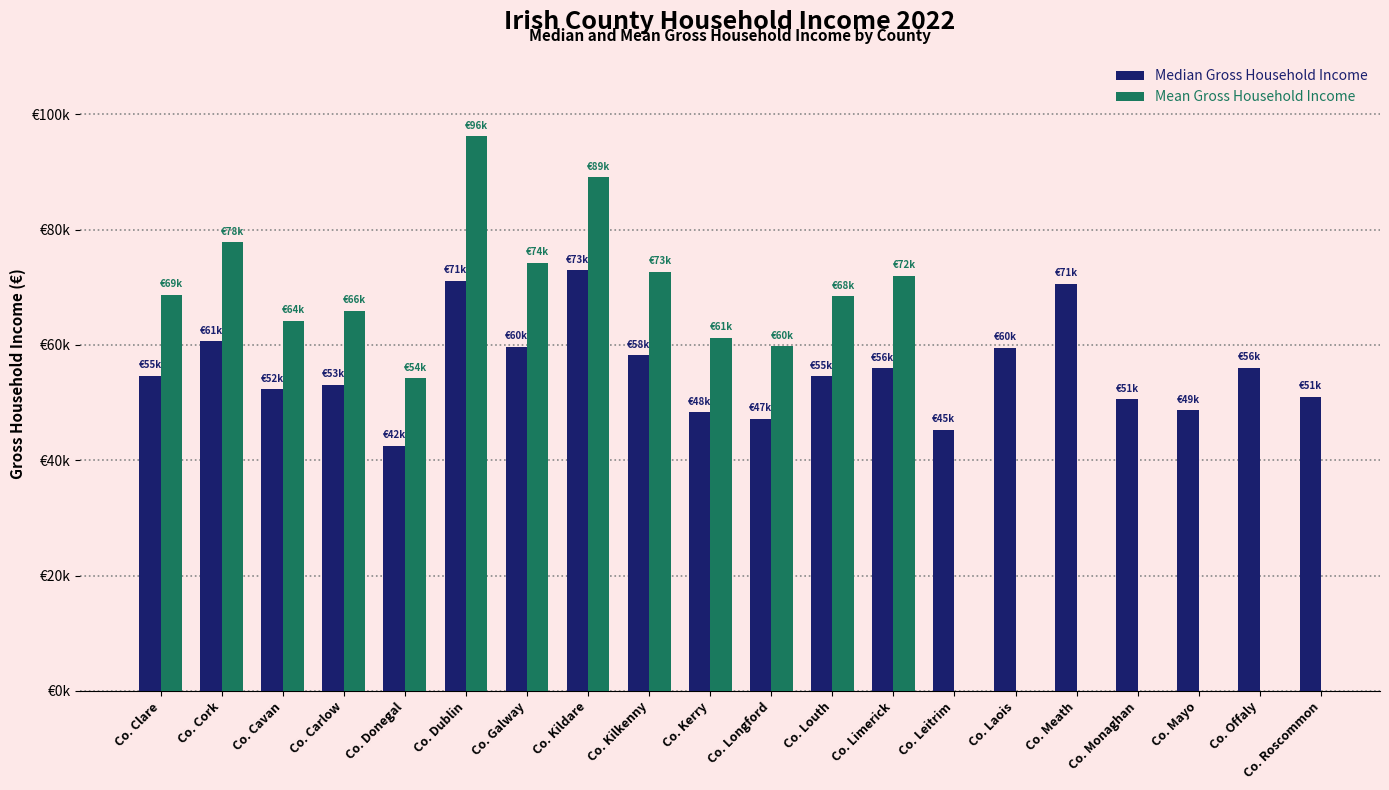

What is the label of the 14th bar from the left?

Co. Leitrim